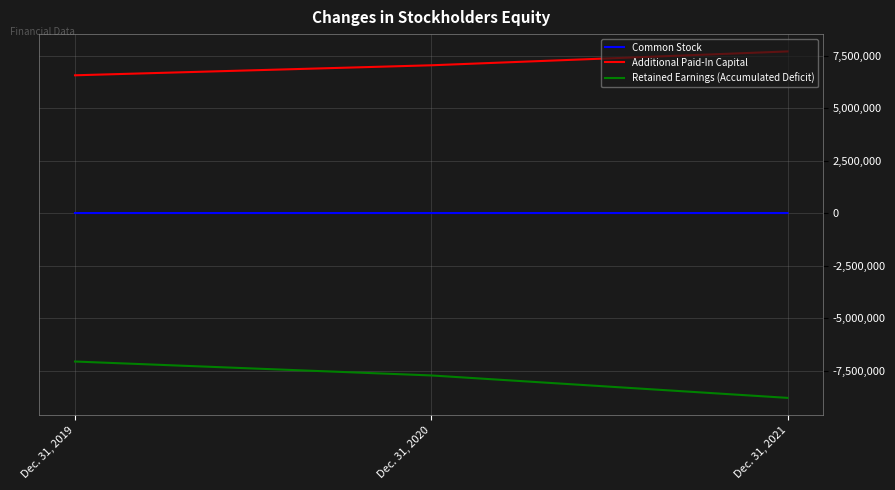

Which series has the largest range (max minus min)?

Retained Earnings (Accumulated Deficit)